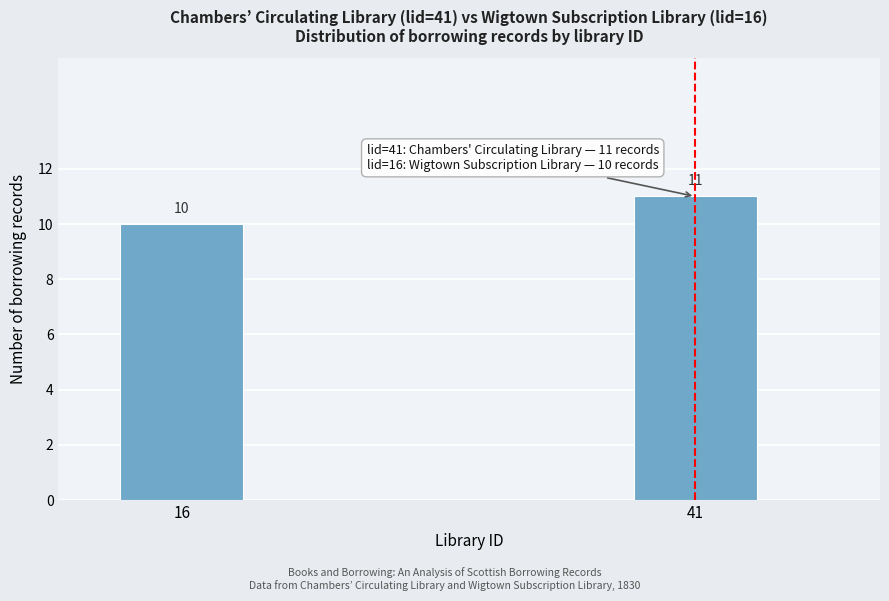

Reading left to right, transcribe all the data shown in this chart.

16=10	41=11